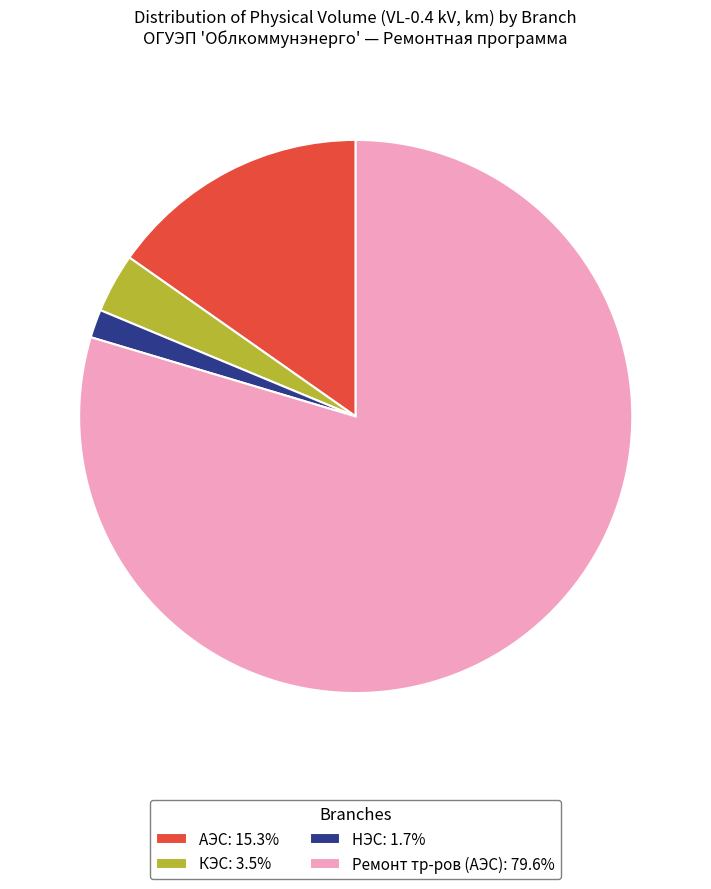

Is there any slice that represents more than half of the pie?

Yes